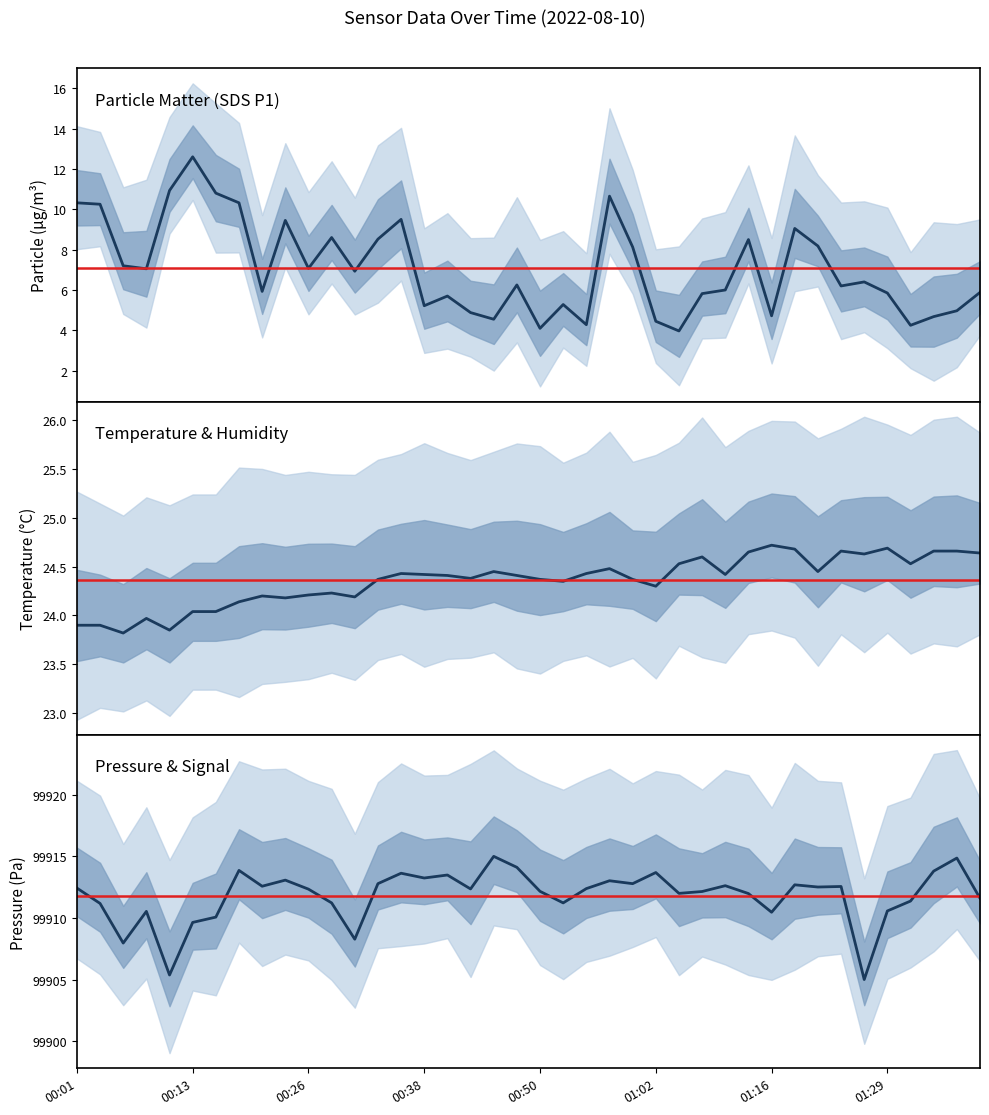

What is the label of the 36th point from the left?

01:29